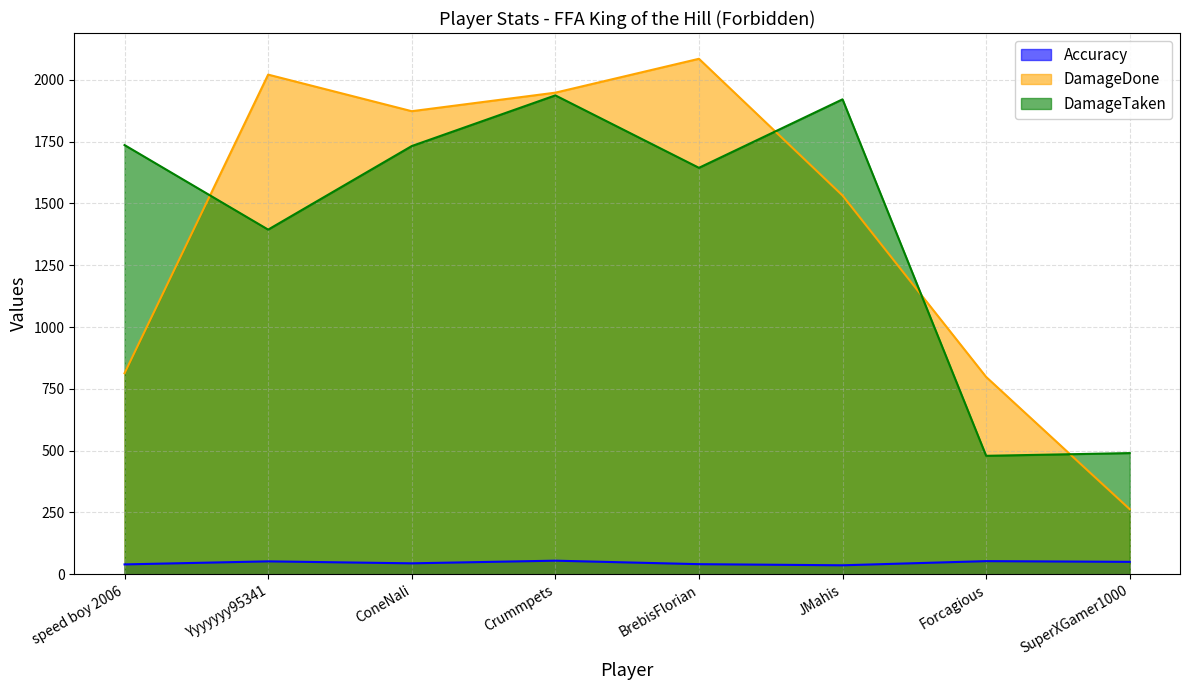

How many lines are shown in the chart?

3